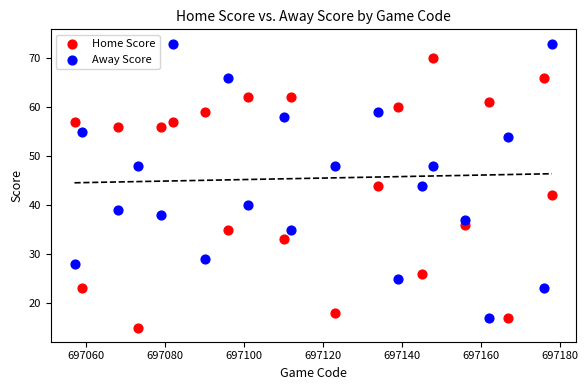

What is the X range (max minus min) for the scatter plot?

121